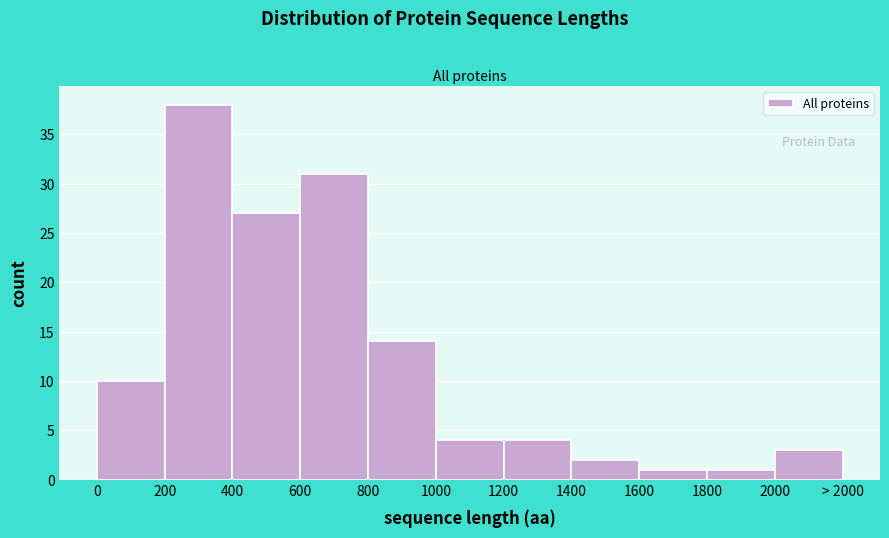

Reading right to left, extract all data points from this chart.

2000=3	1800=1	1600=1	1400=2	1200=4	1000=4	800=14	600=31	400=27	200=38	0=10